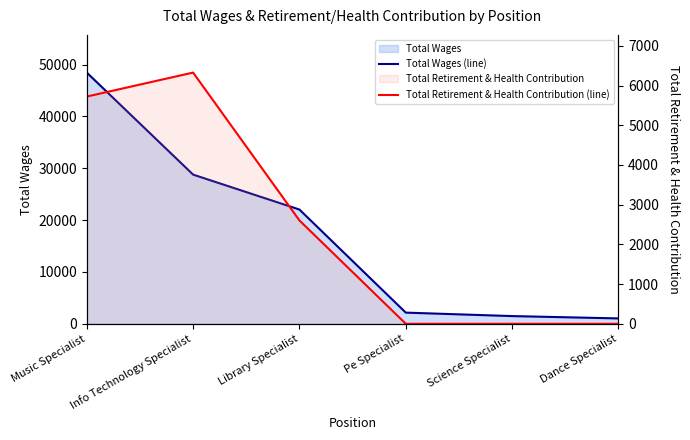

List the labels in order of Total Wages (line) value, smallest first.

Dance Specialist, Science Specialist, Pe Specialist, Library Specialist, Info Technology Specialist, Music Specialist